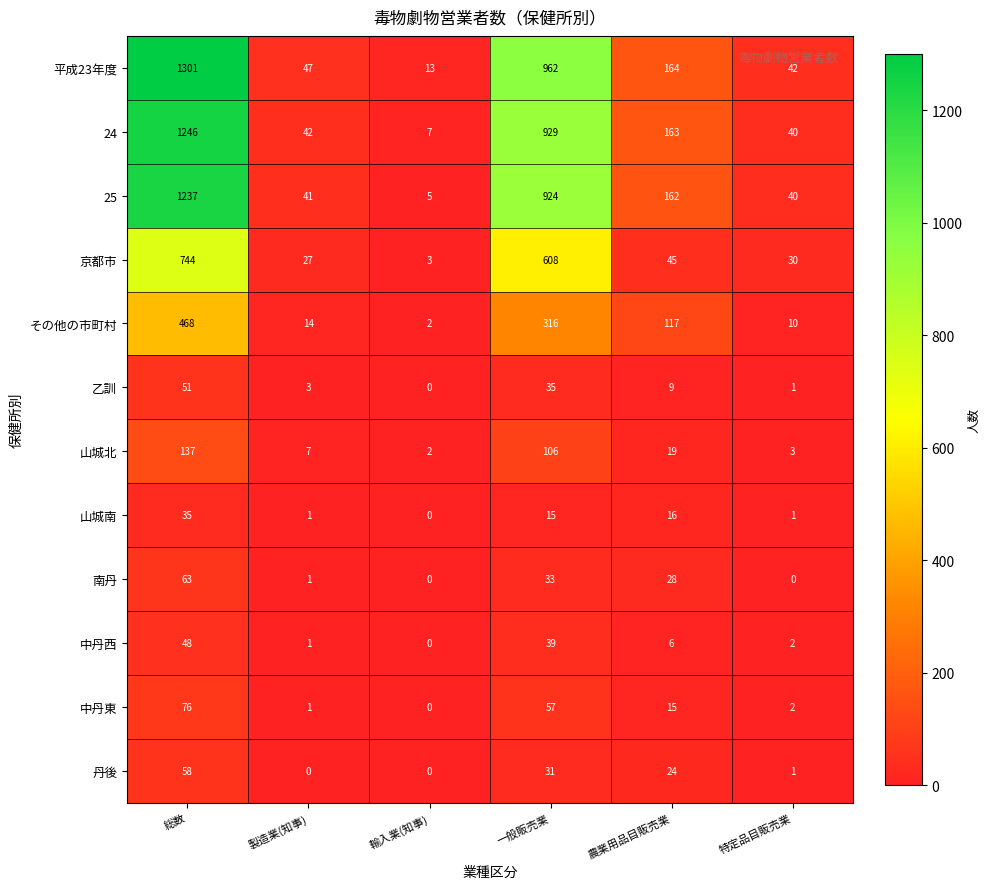

How many data points does each series have?

6